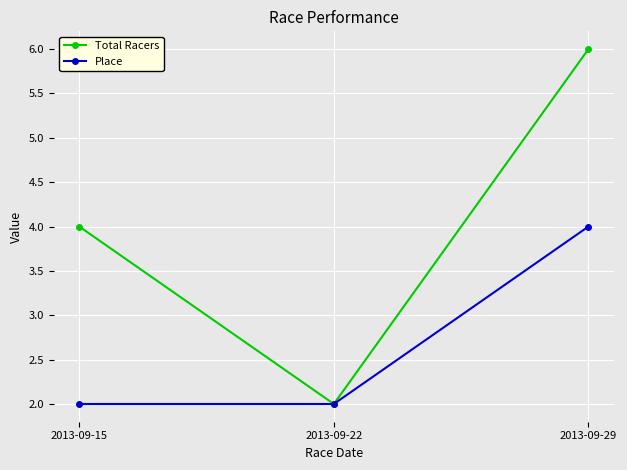

What is the value of the Total Racers point at the 3rd from the left?

6